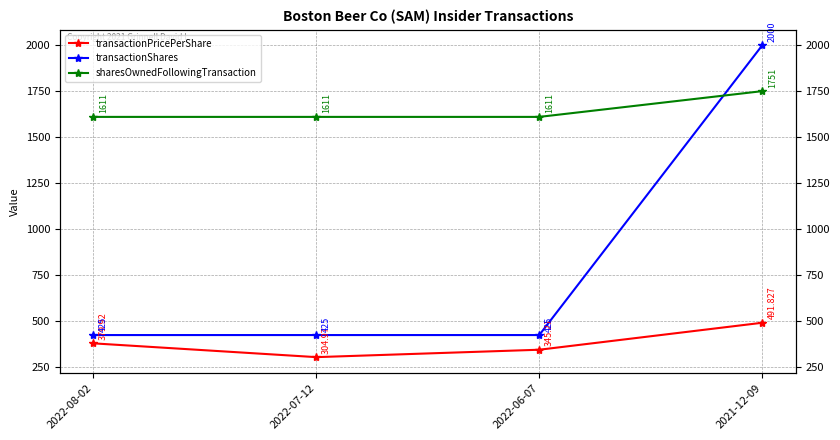

What is the maximum value shown in the chart?

2000.0